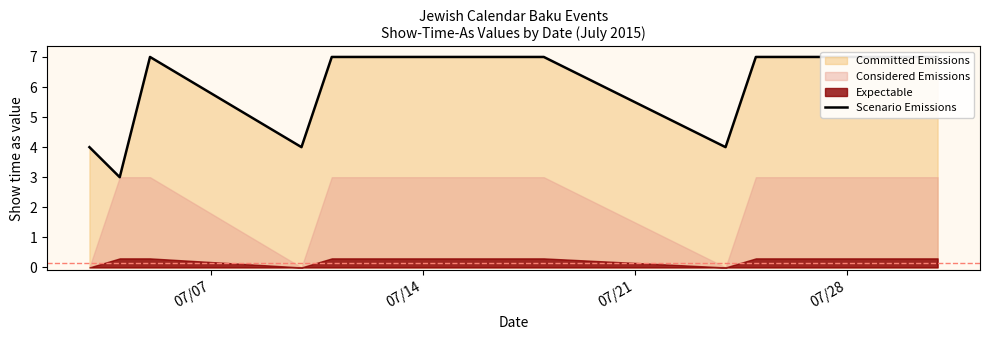

The chart shows a value of 12 at 4. True or false?

False